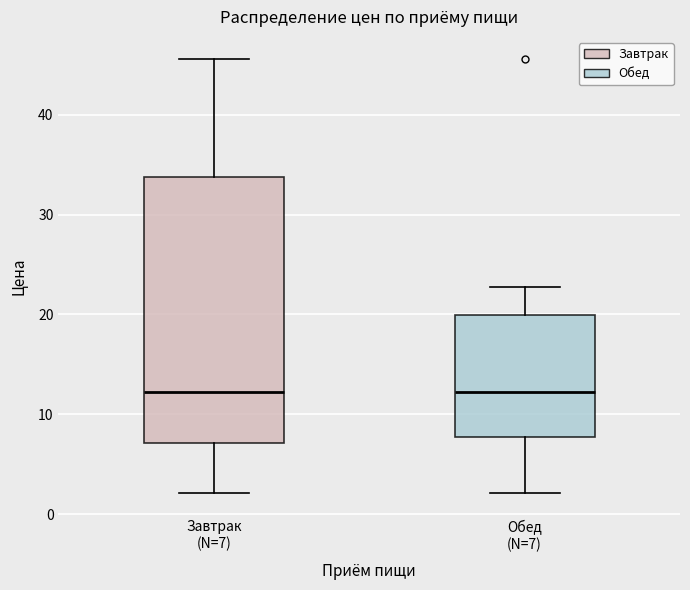

Where does the lower whisker of the box for Обед (N=7) end on the y-axis? The values are not printed on the chart, so give them approximately, as read against the axis.

2